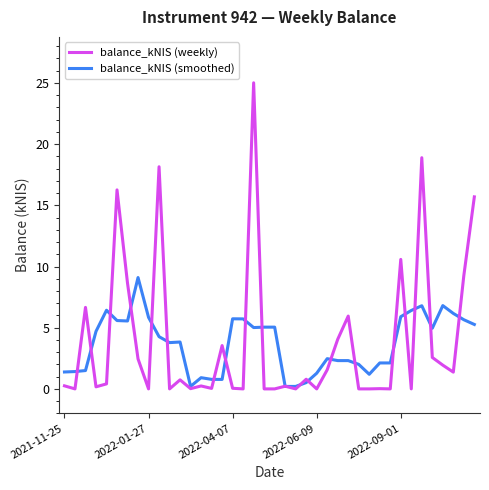

What is the maximum value shown in the chart?

25.0